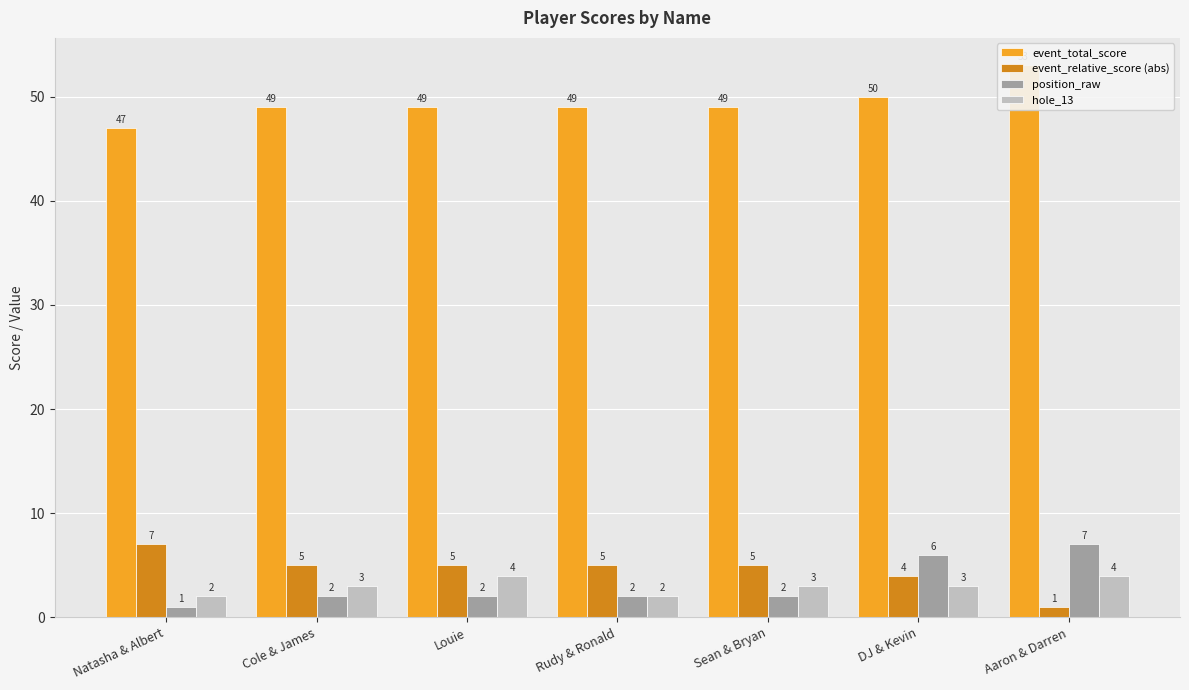

What is the difference between the maximum and minimum values in the event_total_score series?

6